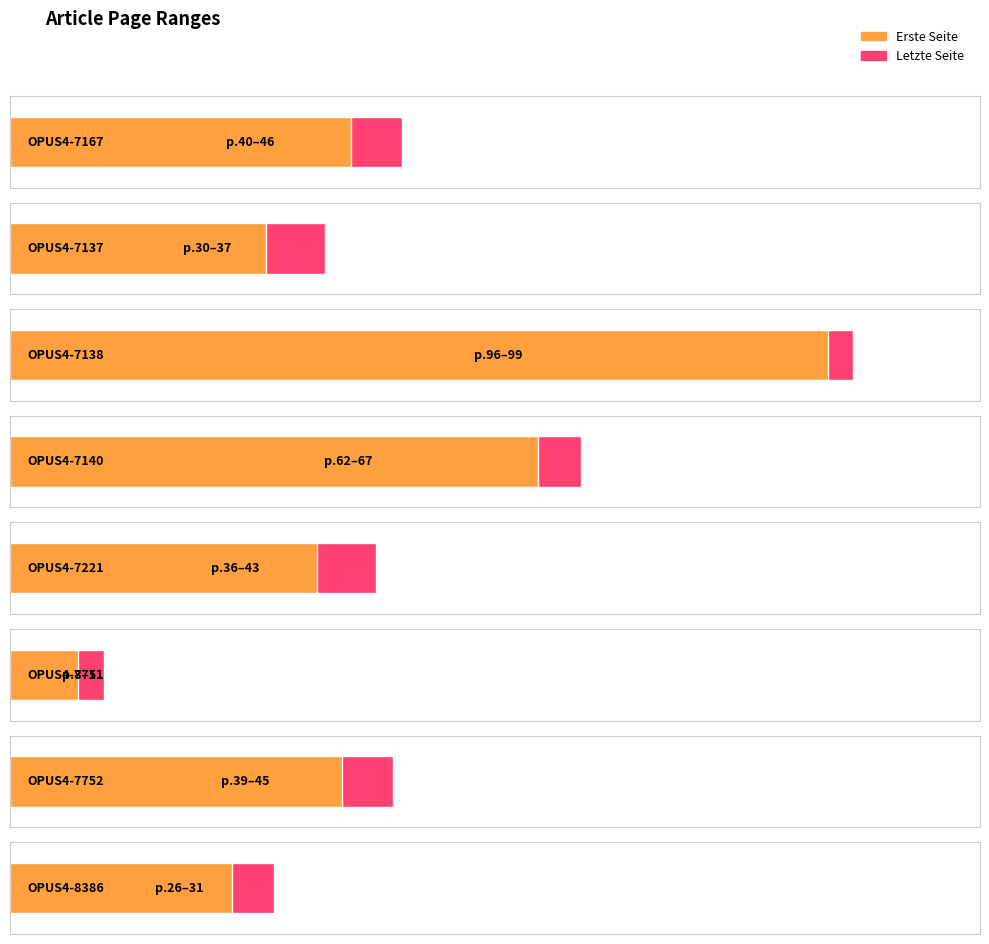

True or false: Letzte Seite has a value of 31 at OPUS4-8386.

True